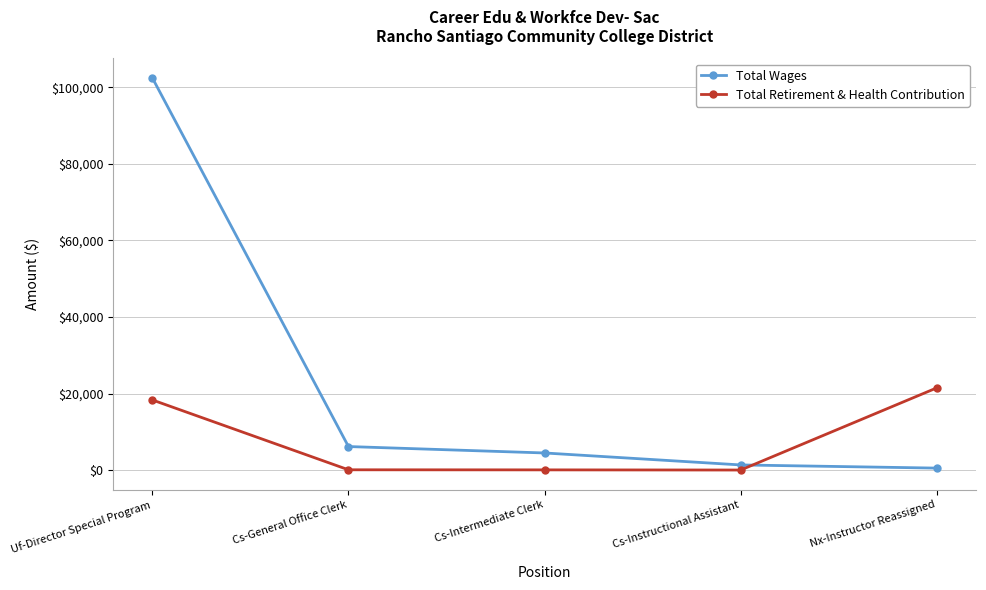

Which series has the largest range (max minus min)?

Total Wages